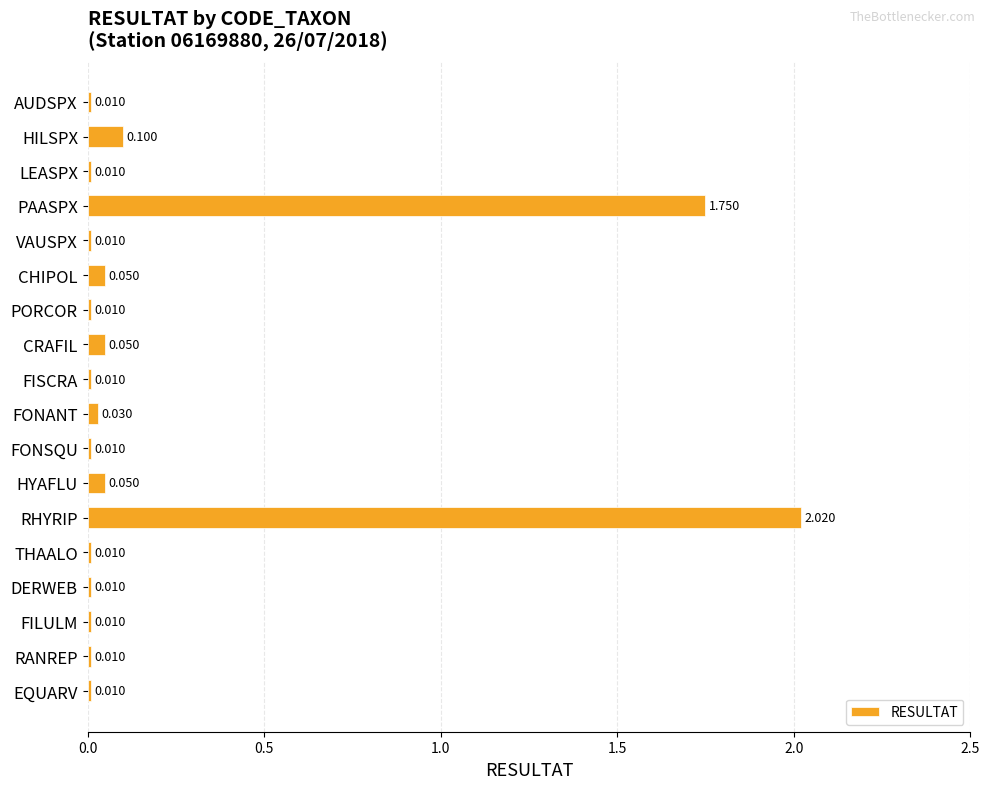

What is the label of the 18th bar from the top?

EQUARV